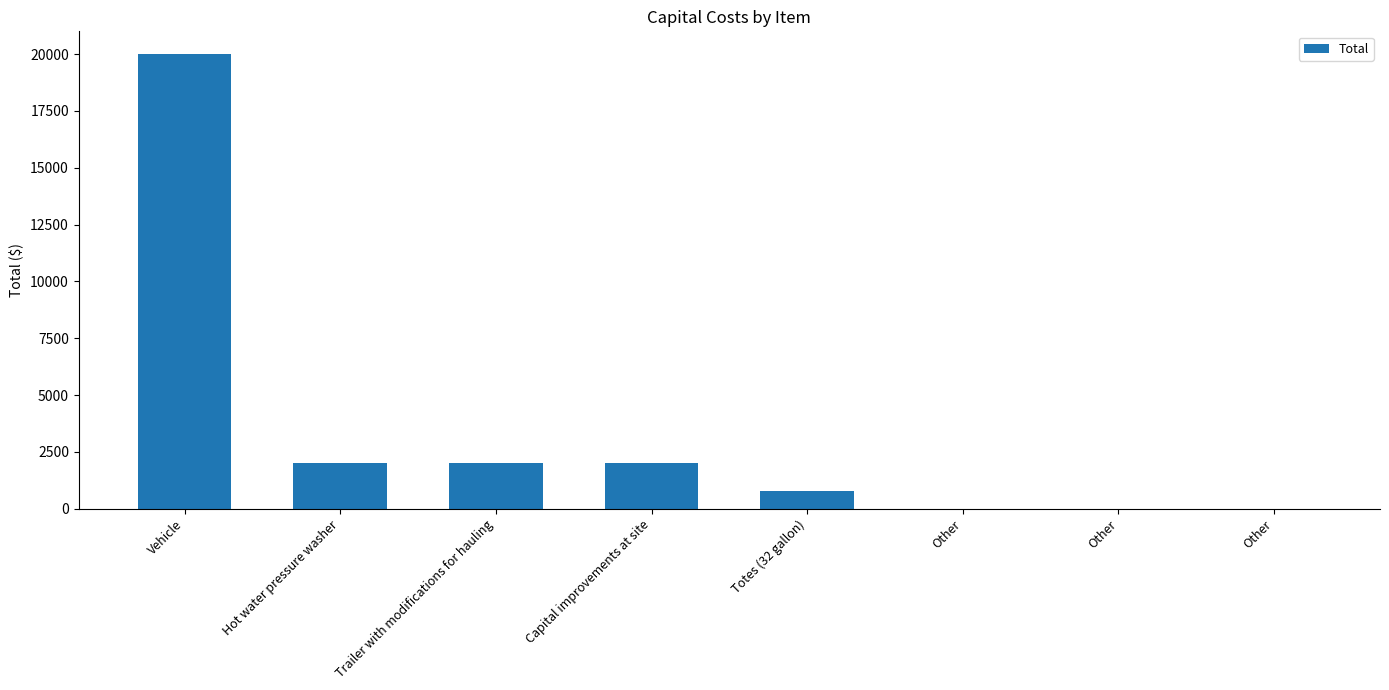

Reading left to right, transcribe all the data shown in this chart.

20000	2000	2000	2000	790	0	0	0